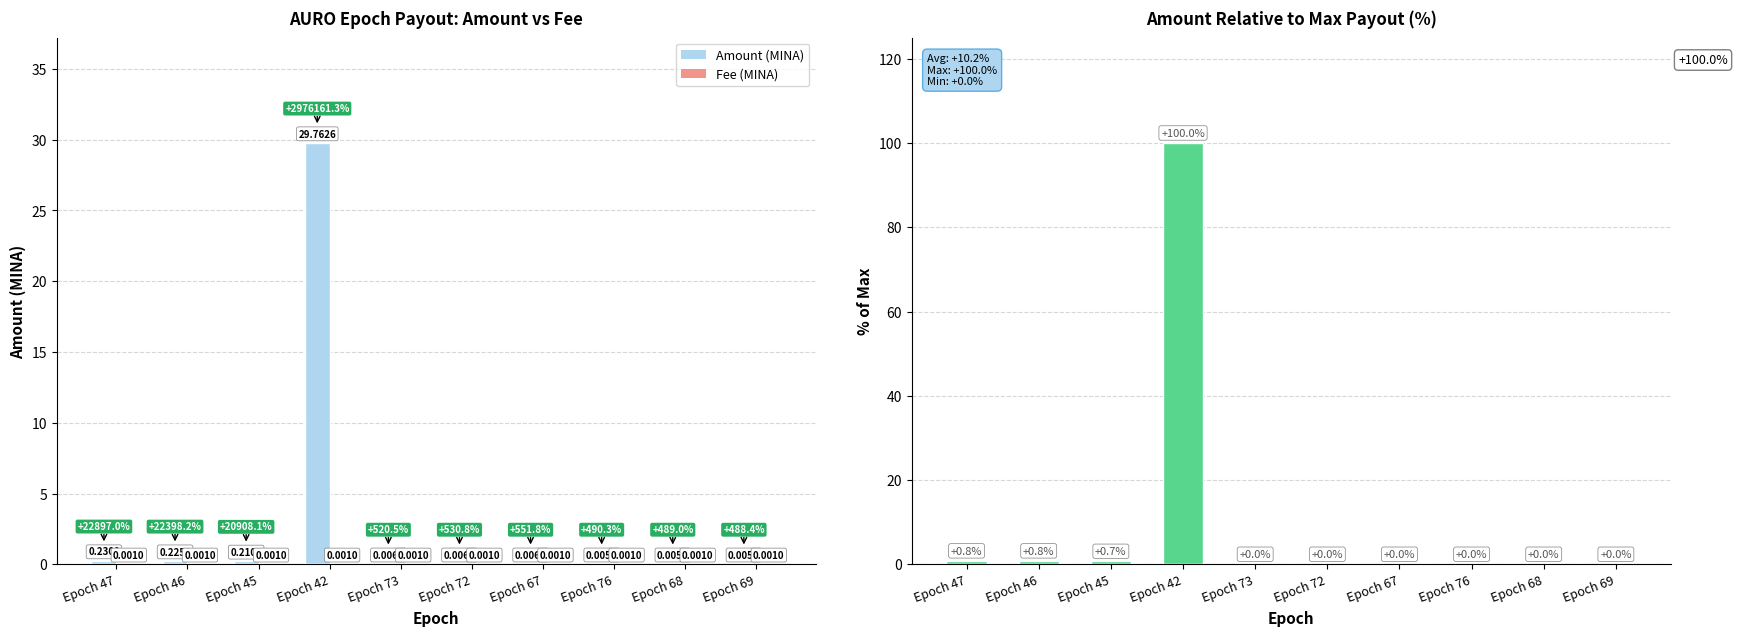

Reading left to right, extract all data points from this chart.

Amount (MINA): 0.2	0.2	0.2	29.8	0.0	0.0	0.0	0.0	0.0	0.0
Fee (MINA): 0.0	0.0	0.0	0.0	0.0	0.0	0.0	0.0	0.0	0.0
% of Max Amount: 0.8	0.8	0.7	100.0	0.0	0.0	0.0	0.0	0.0	0.0